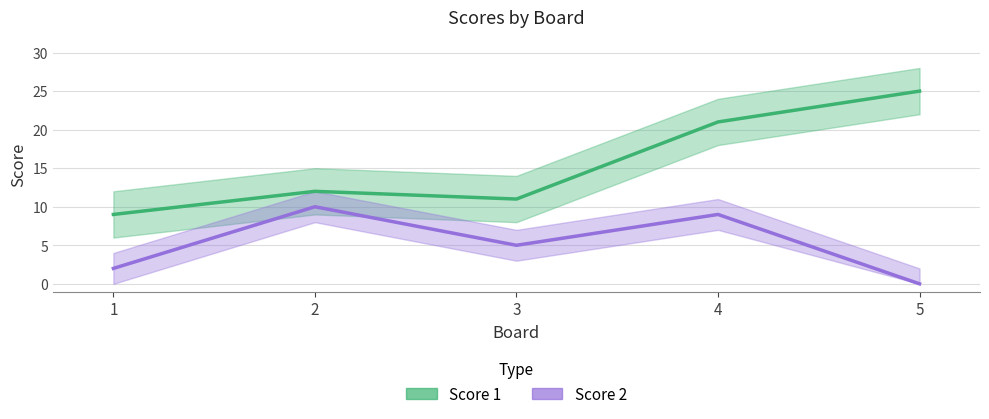

At which label does Score 1 reach its peak?

5